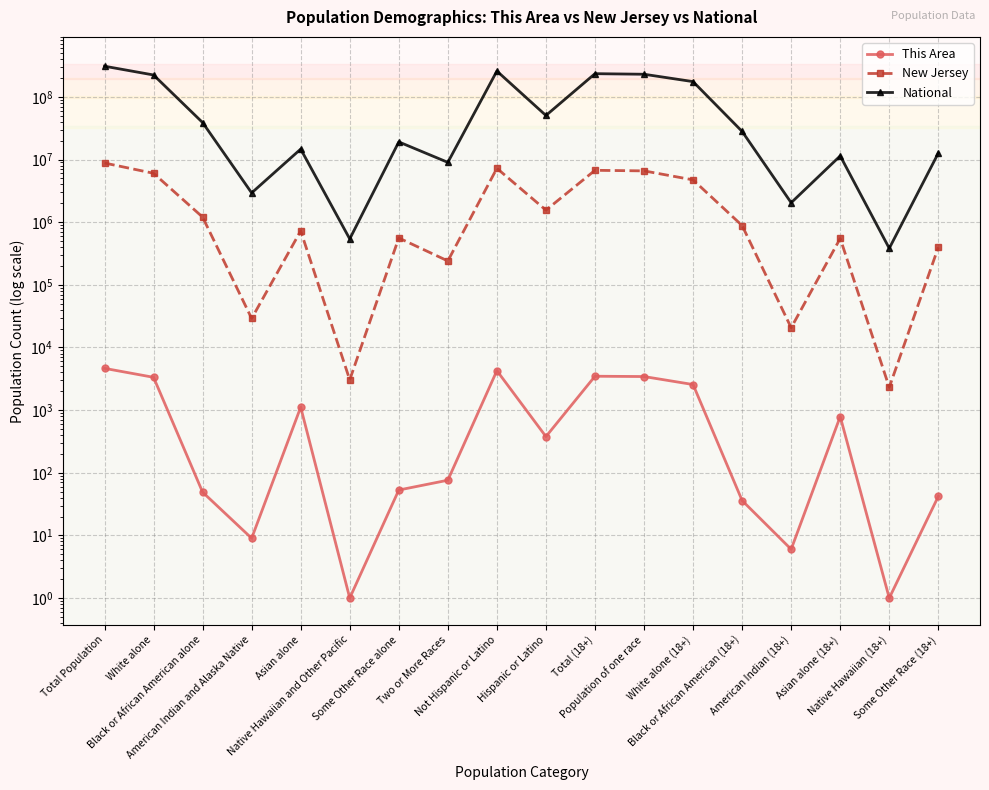

What is the label of the 3rd point from the right?

Asian alone (18+)